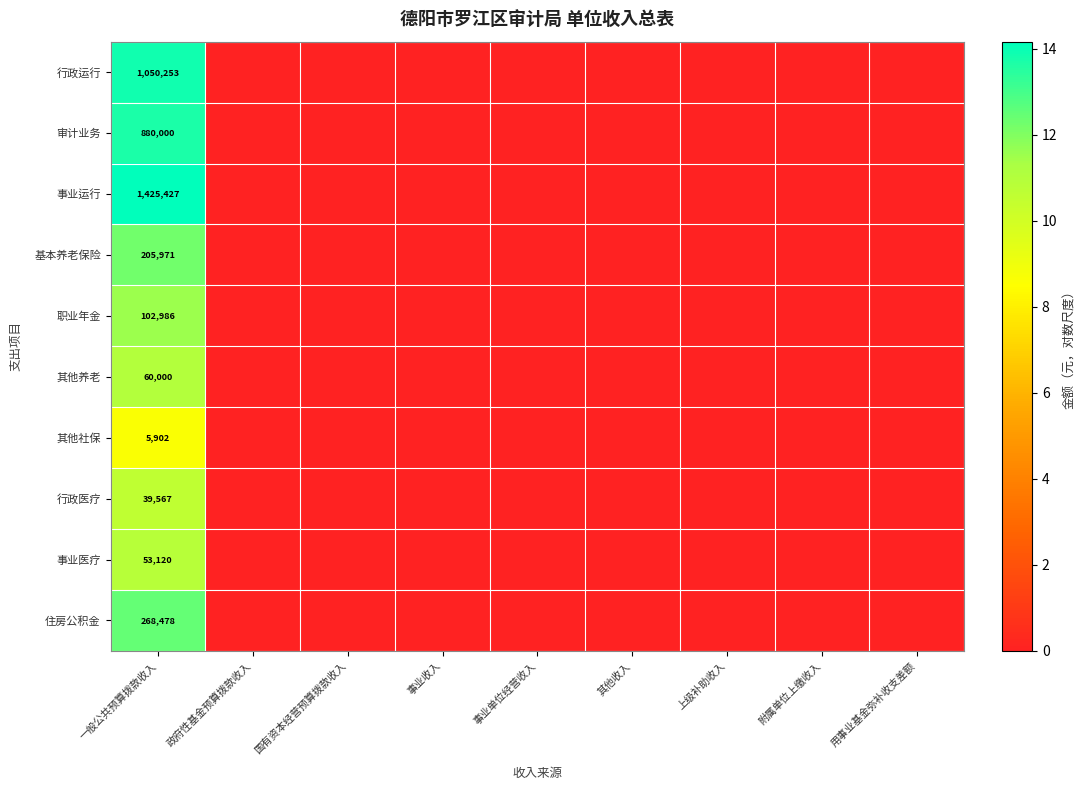

At how many categories does at least one series exceed 11?

1